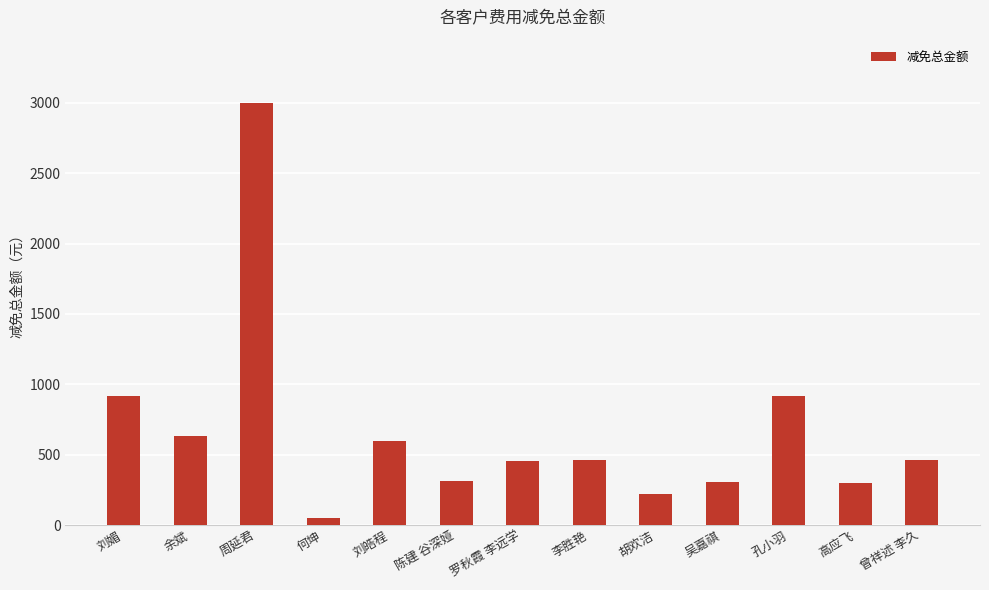

Does the chart contain stacked bars?

No